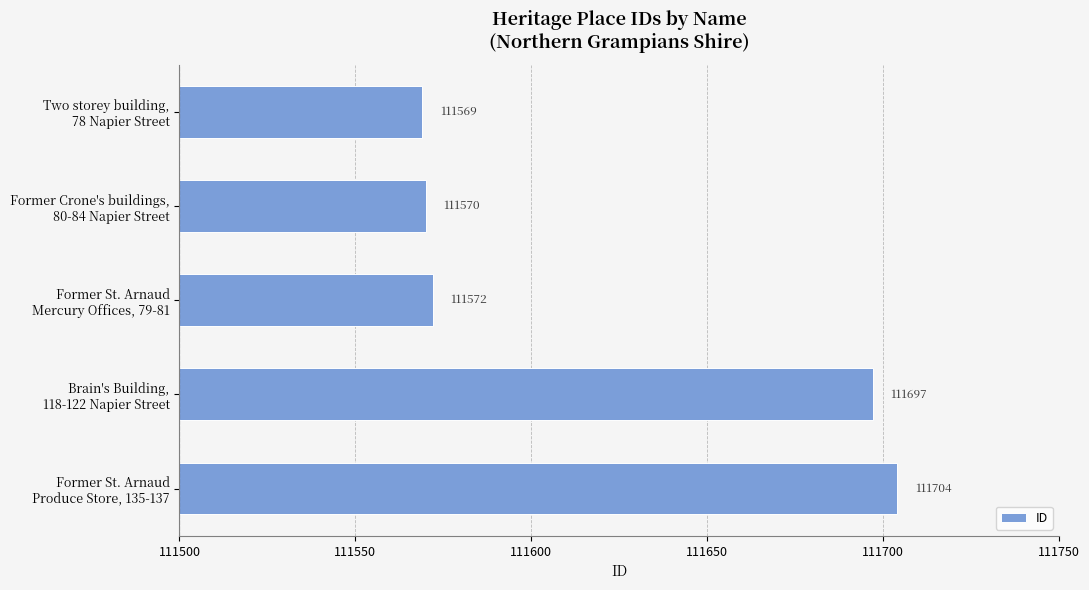

Rank the categories by value from highest to lowest.

Former St. Arnaud
Produce Store, 135-137, Brain's Building,
118-122 Napier Street, Former St. Arnaud
Mercury Offices, 79-81, Former Crone's buildings,
80-84 Napier Street, Two storey building,
78 Napier Street